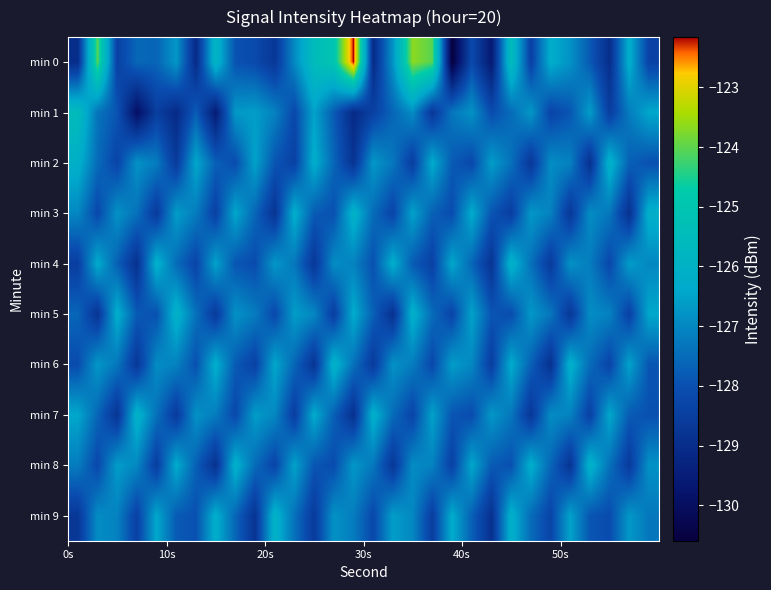

Which series has the widest spread of values?

min 0